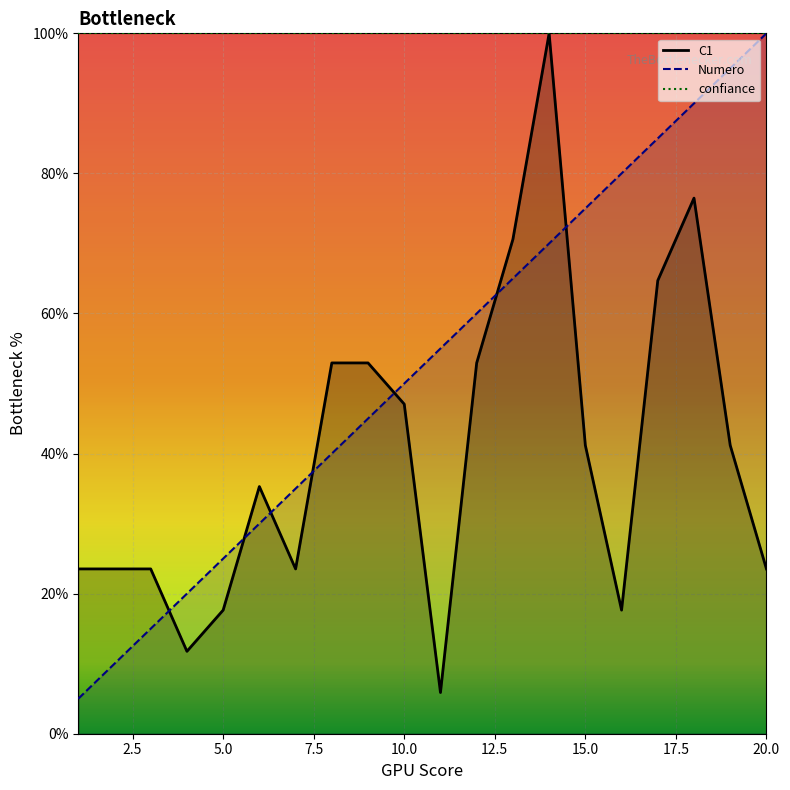

What is the lowest value of the C1 series?

5.9